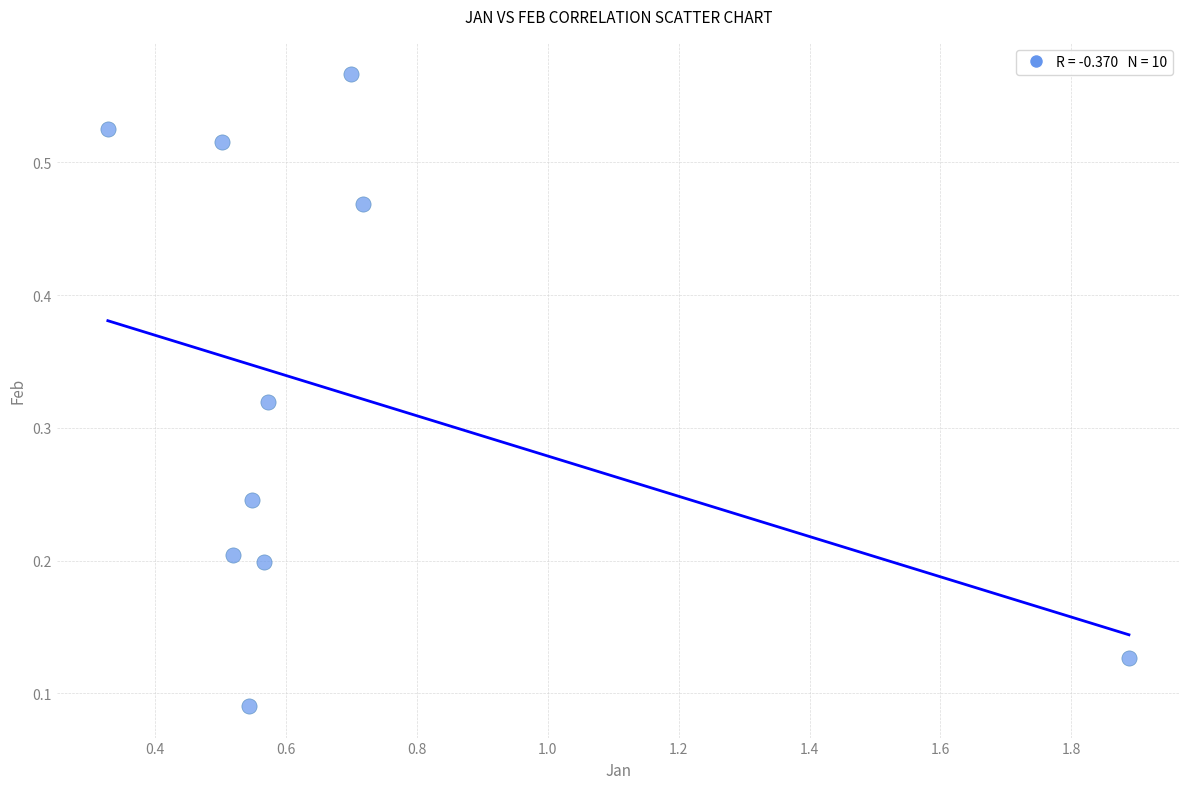

What is the range of X values (max minus min)?

1.6